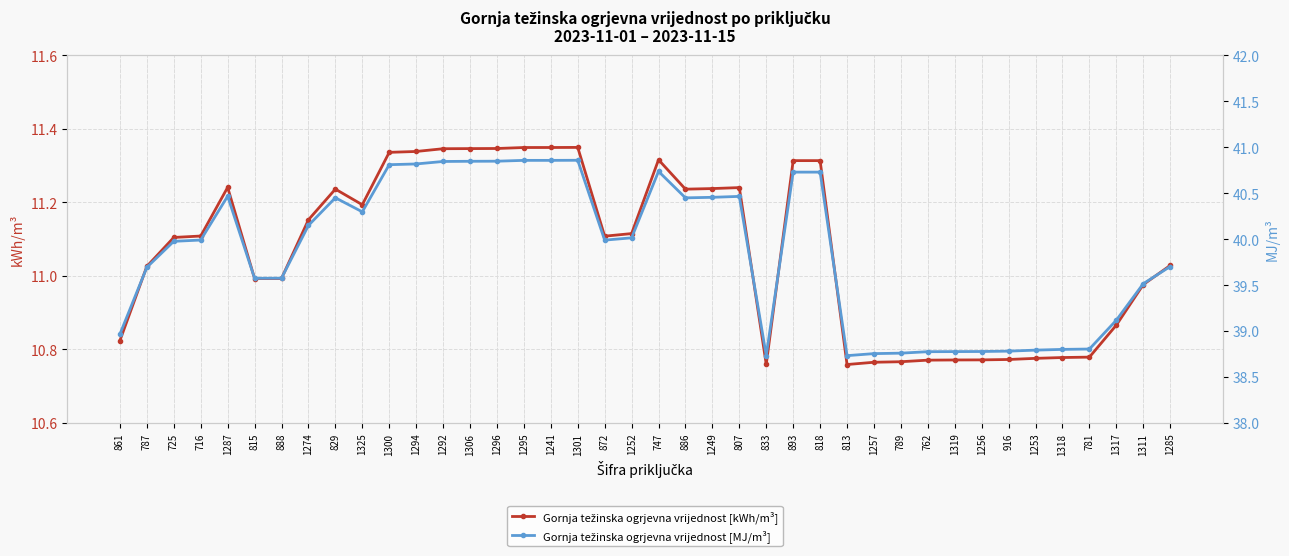

Where does the Gornja težinska ogrjevna vrijednost [kWh/m³] series first go above 11?

787